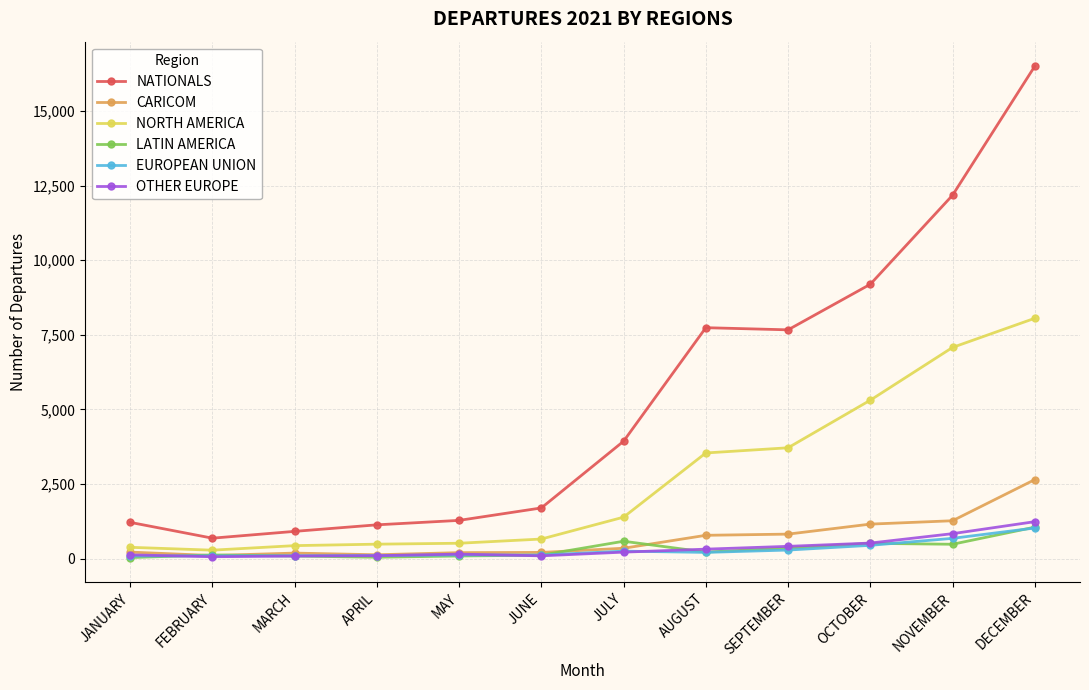

Does the chart have visible grid lines?

Yes